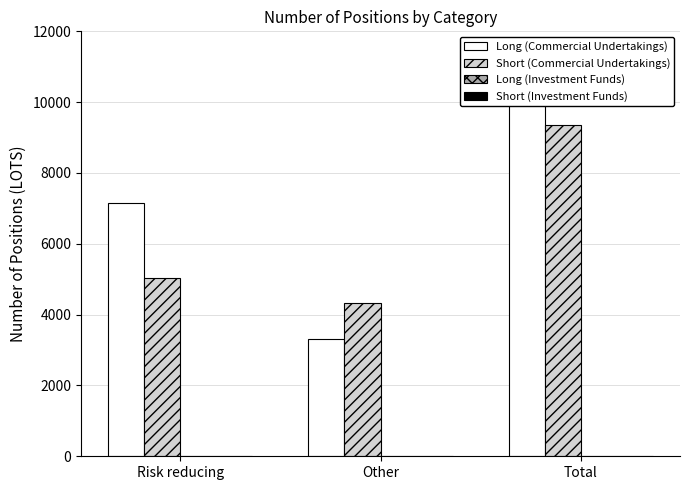

Reading right to left, transcribe all the data shown in this chart.

Long (Commercial Undertakings): 10455.5	3312.5	7143.0
Short (Commercial Undertakings): 9351.0	4329.0	5022.0
Long (Investment Funds): 0.0	0.0	0.0
Short (Investment Funds): 0.0	0.0	0.0